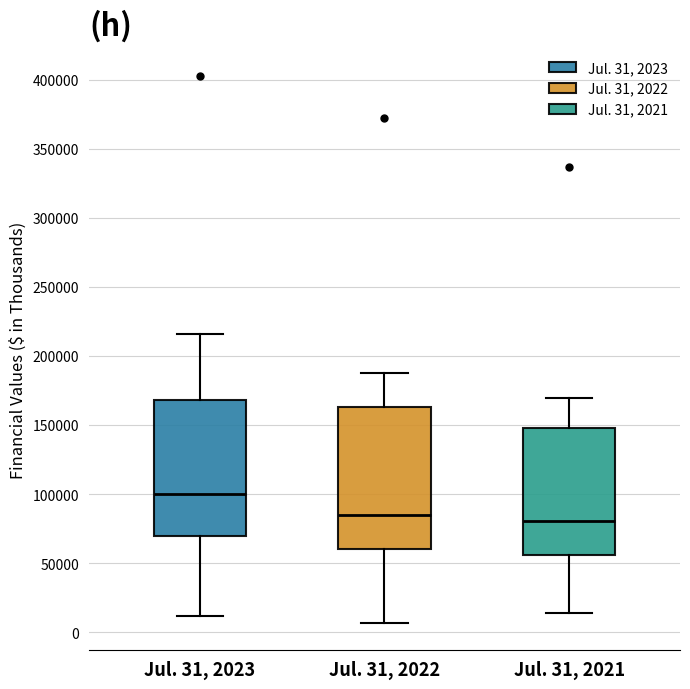

Reading left to right, read every box against the y-axis: the position of its median line, the range the box covers, and the ends of its whiskers. The values are not printed on the chart, so give them approximately, as read against the axis.

Jul. 31, 2023: median 100000, box 70000 to 170000, whiskers 10000 to 215000
Jul. 31, 2022: median 85000, box 60000 to 165000, whiskers 5000 to 185000
Jul. 31, 2021: median 80000, box 55000 to 150000, whiskers 15000 to 170000